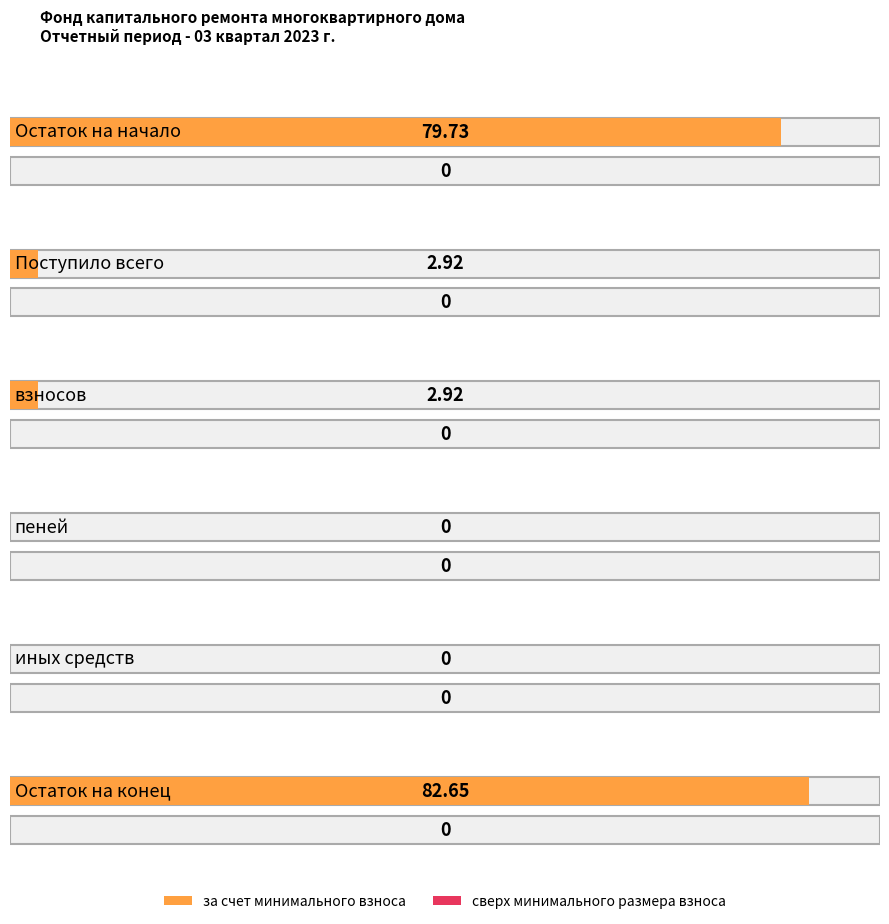

Where is сверх минимального размера взноса nearest to the value 0?

Остаток на начало